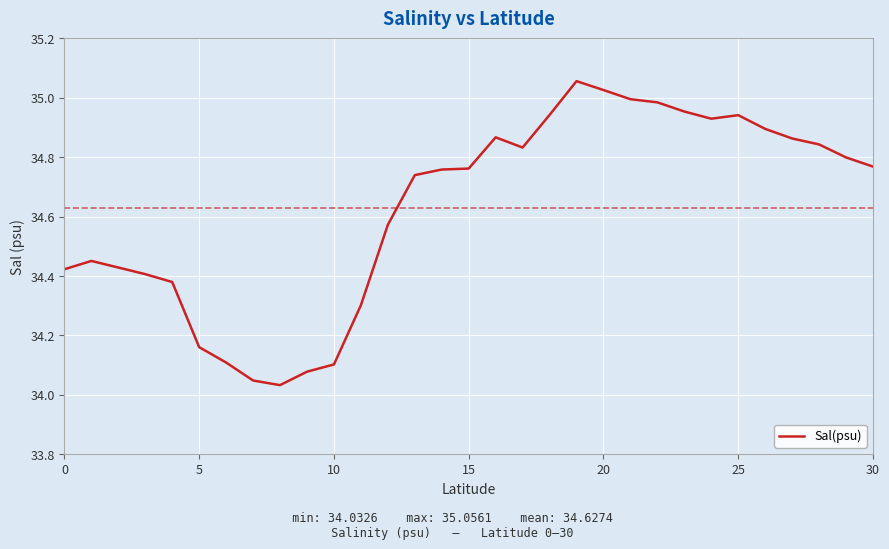

How many lines are shown in the chart?

1